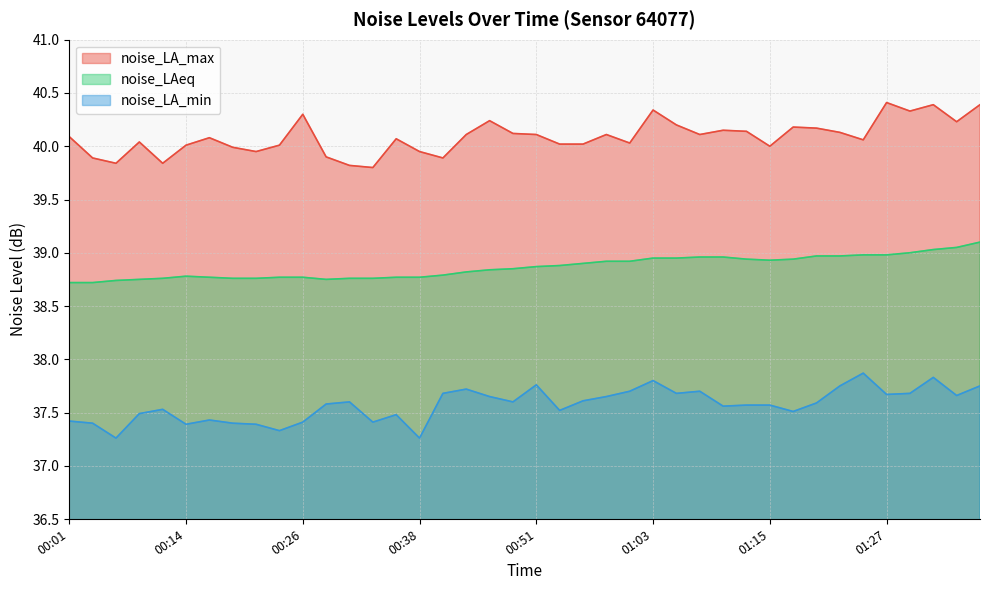

Which series has the largest total across all categories?

noise_LA_max